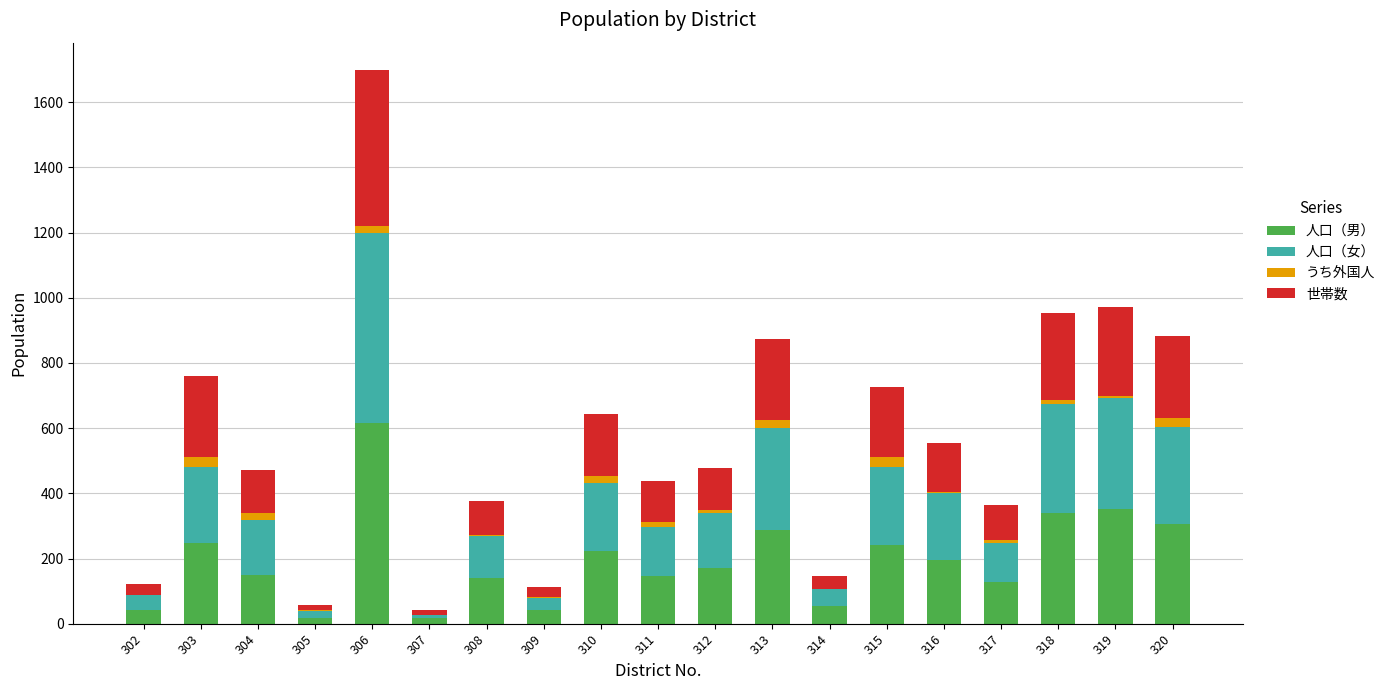

At which category is the sum across all series the highest?

306